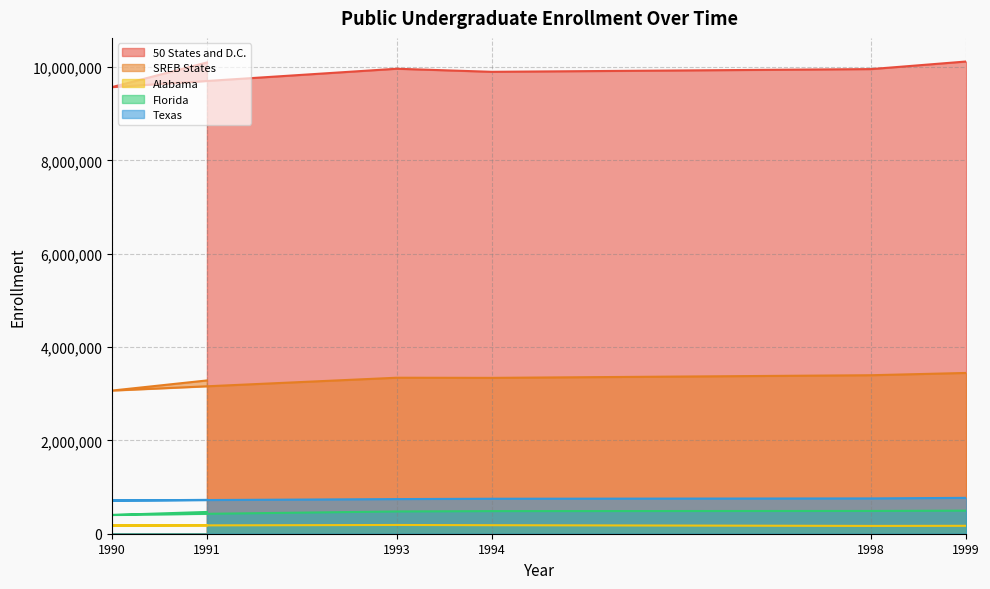

True or false: SREB States has more than 0 points higher than both neighbors.

True